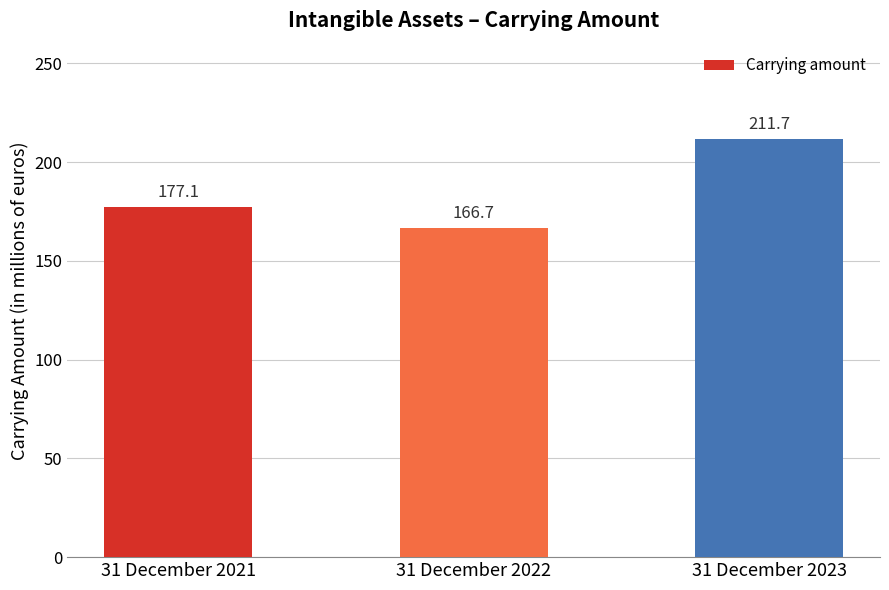

What is the sum of all values?

555.5